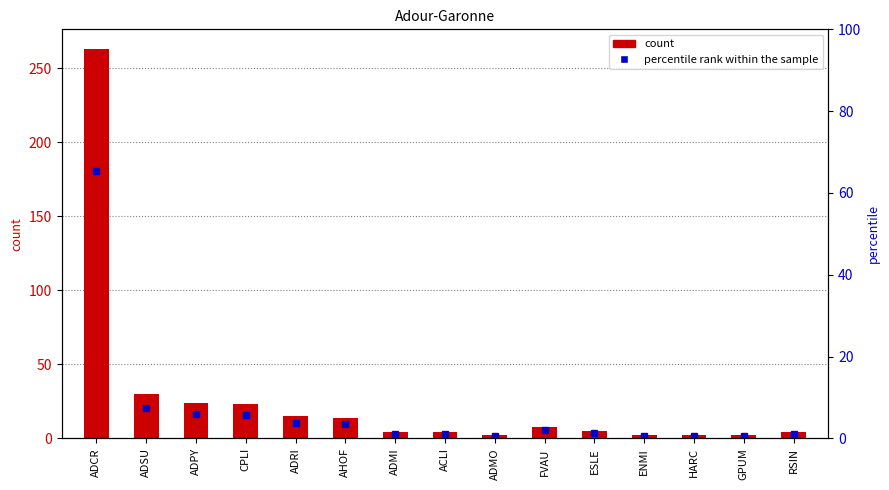

What is the average value of the count series?

26.8